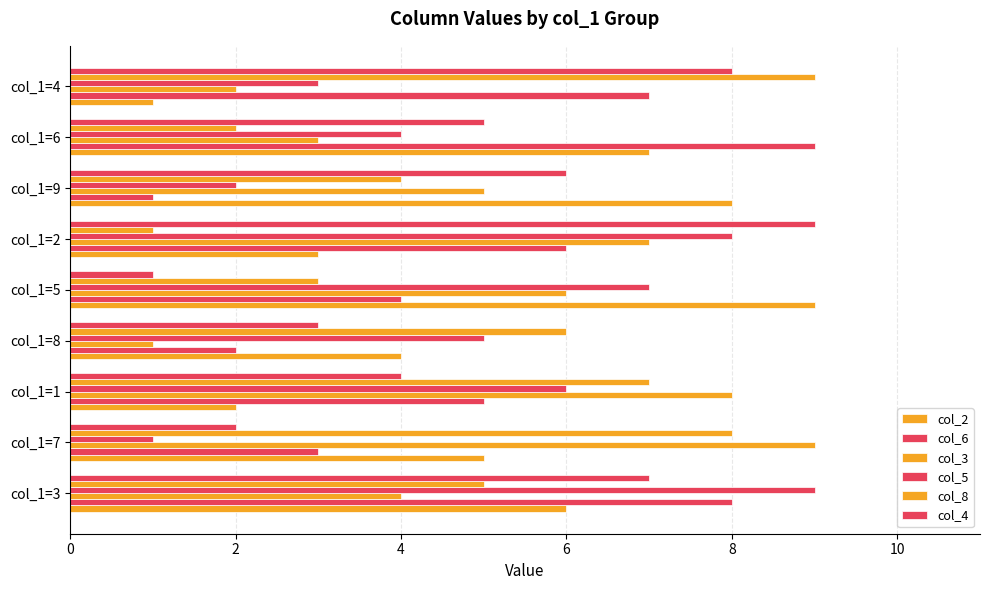

Count the number of categories in the chart.

9